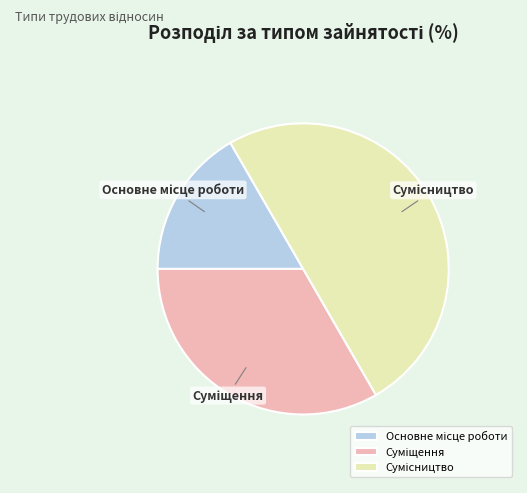

Which has a higher value, Суміщення or Основне місце роботи?

Суміщення